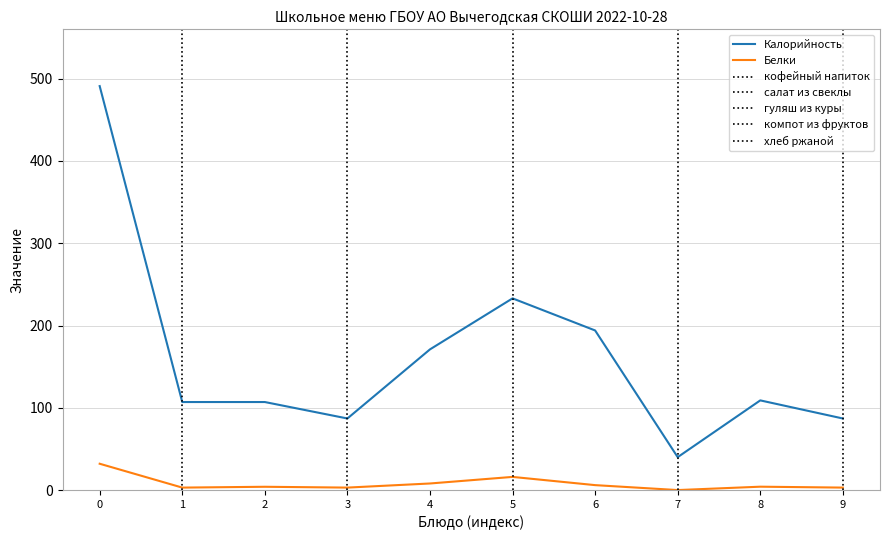

True or false: Калорийность has a value of 491.0 at 0.

True